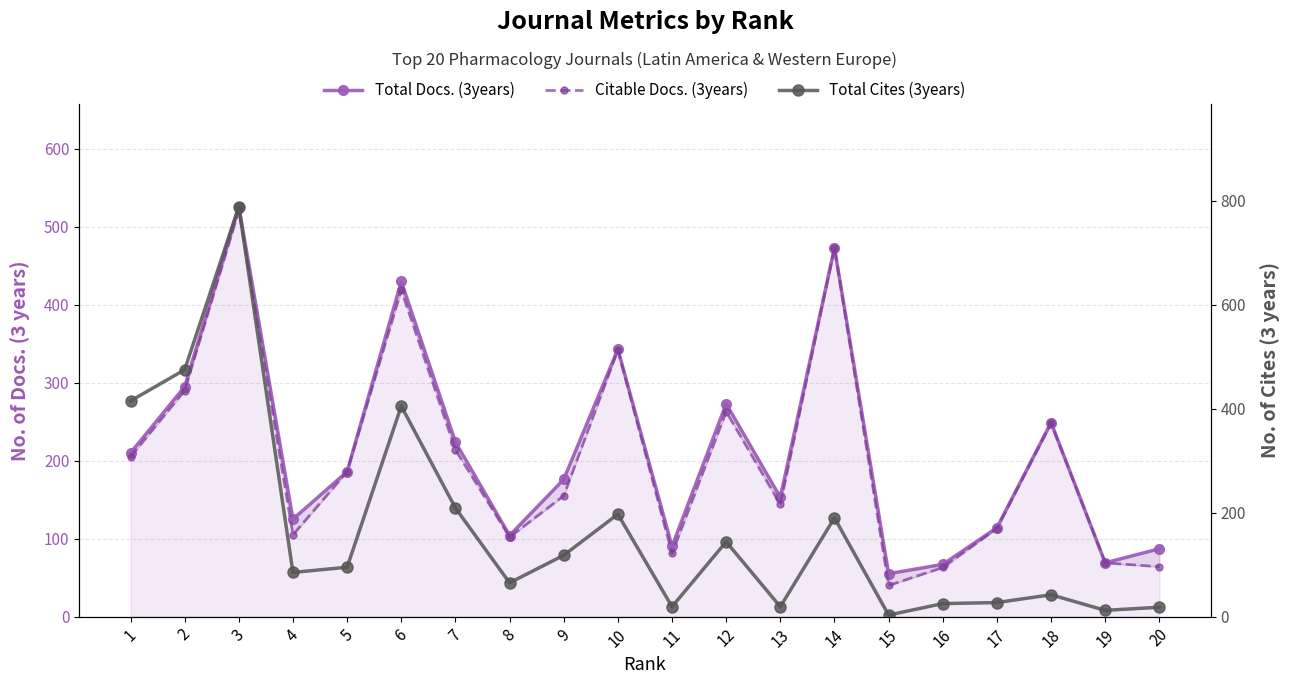

Reading left to right, extract all data points from this chart.

Total Docs. (3years): 1=210	2=295	3=526	4=125	5=186	6=430	7=224	8=104	9=176	10=343	11=90	12=273	13=153	14=473	15=55	16=67	17=114	18=249	19=69	20=87
Citable Docs. (3years): 1=205	2=290	3=521	4=105	5=186	6=419	7=214	8=102	9=155	10=342	11=81	12=263	13=144	14=473	15=40	16=63	17=113	18=248	19=69	20=64
Total Cites (3years): 1=415	2=475	3=789	4=85	5=95	6=405	7=209	8=65	9=118	10=197	11=19	12=144	13=19	14=190	15=3	16=25	17=27	18=42	19=12	20=18